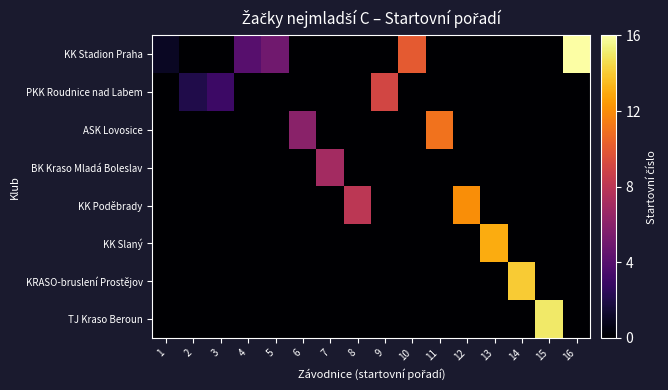

At which category is the sum across all series the highest?

16